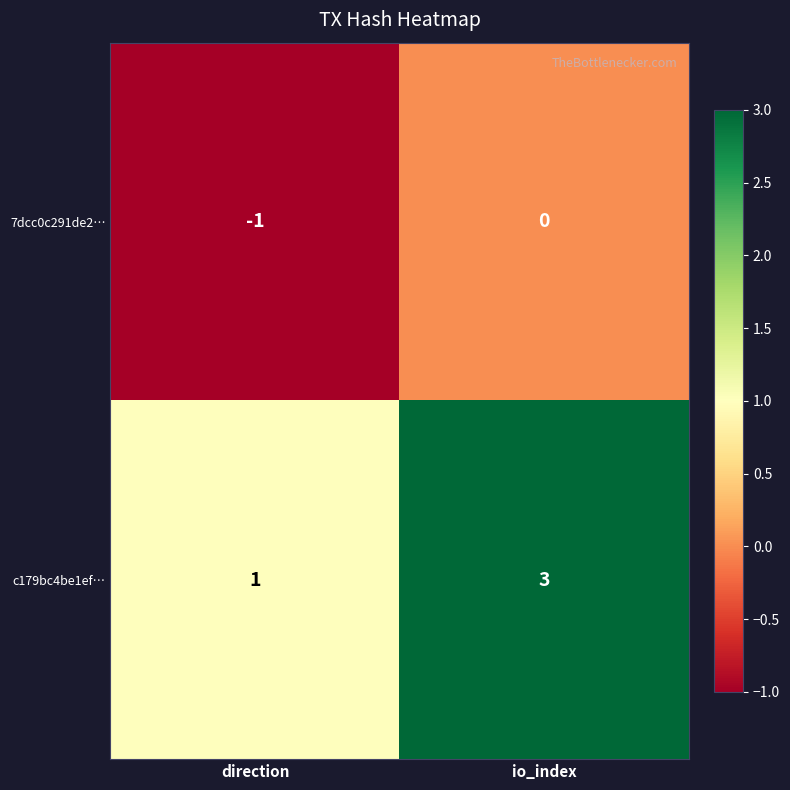

Count the number of data series in this chart.

2